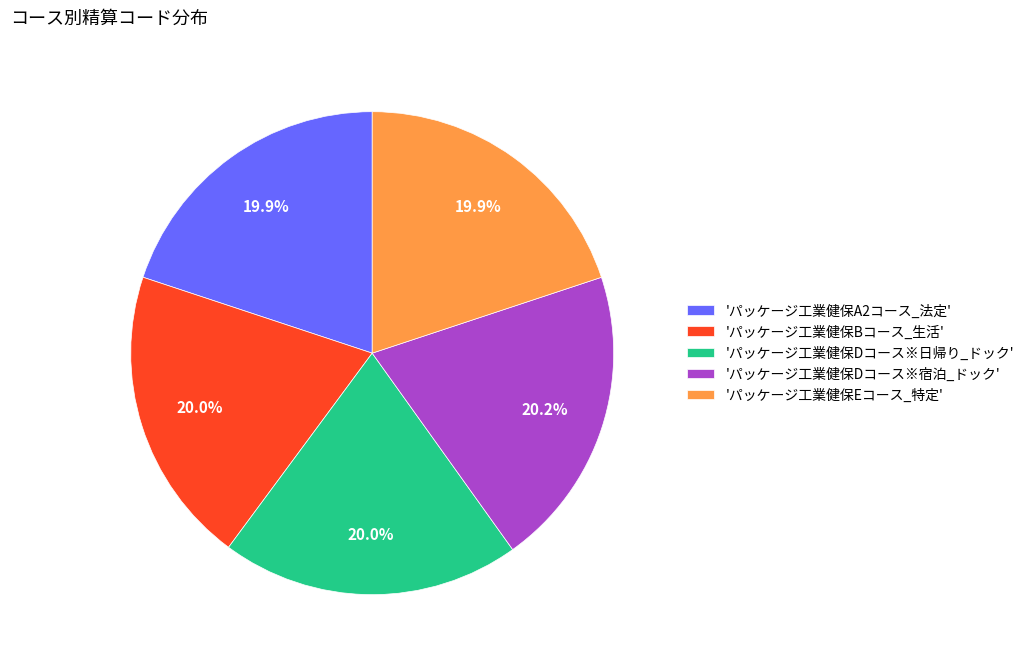

Does any single category account for the majority?

No